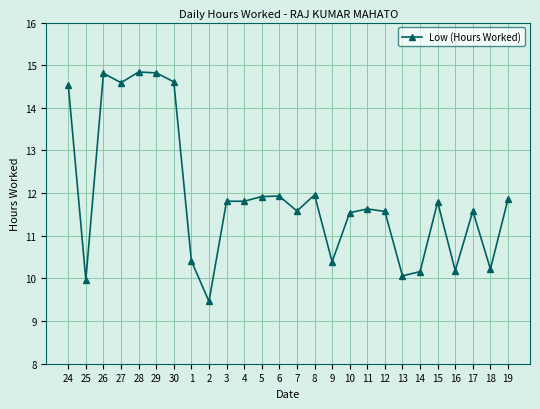

What is the average value?

11.9